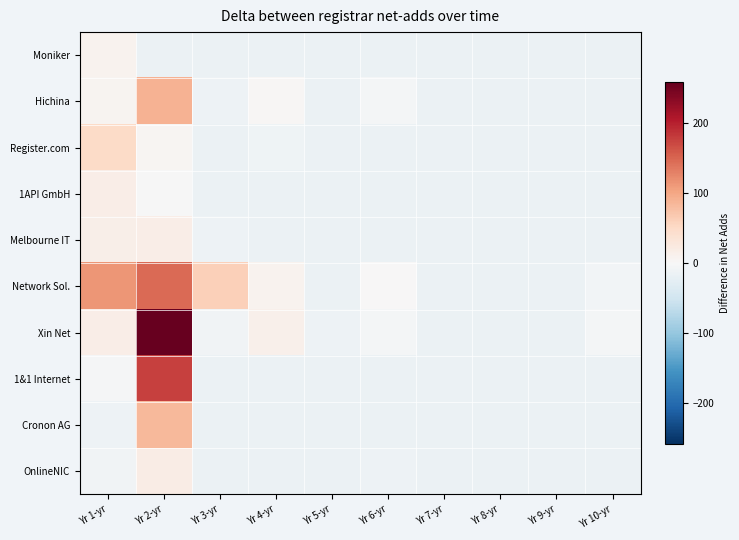

Between Yr 5-yr and Yr 4-yr, which is larger?

Yr 5-yr